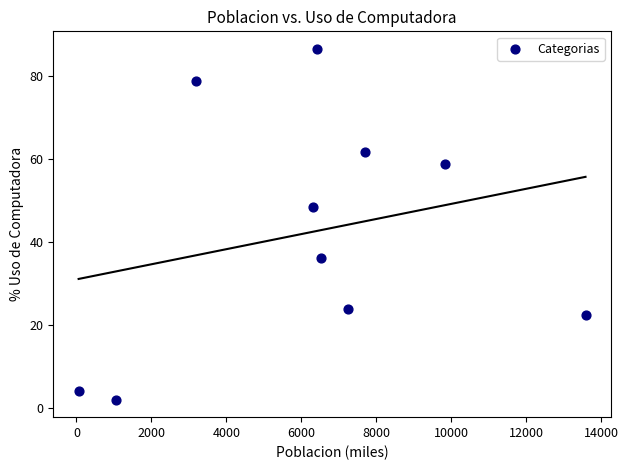

What Y value in the scatter plot is closest to 44?

48.4